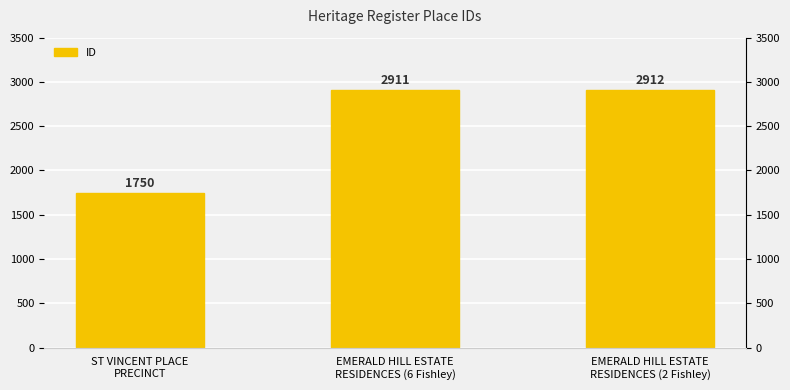

What is the sum of the values at ST VINCENT PLACE
PRECINCT and EMERALD HILL ESTATE
RESIDENCES (6 Fishley)?

4661